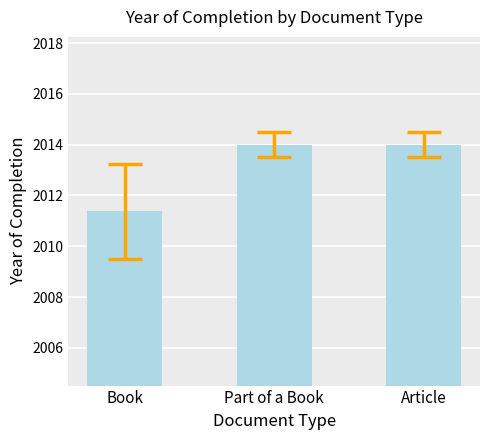

At which label is the value closest to 2012?

Book